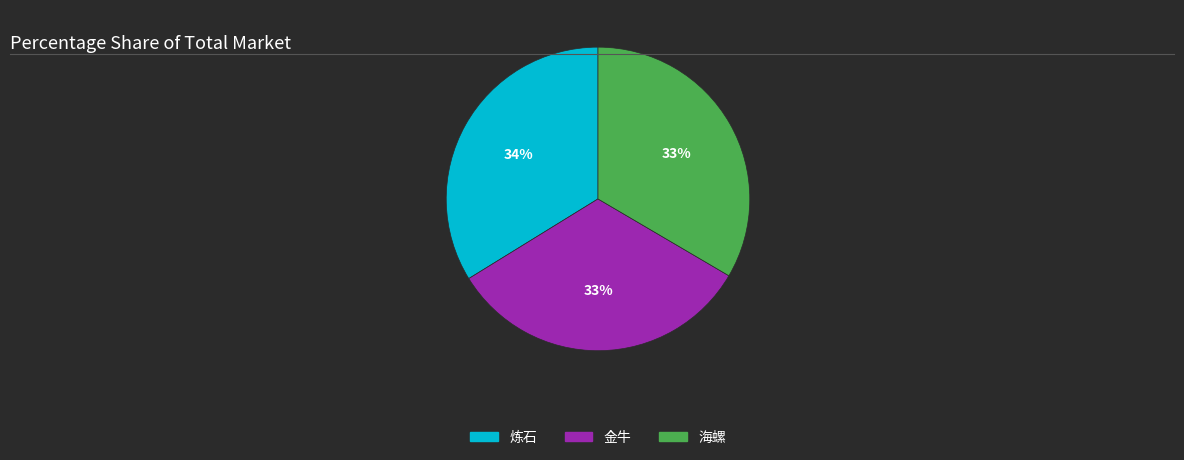

Is it true that 金牛 is 18% of the pie?

False